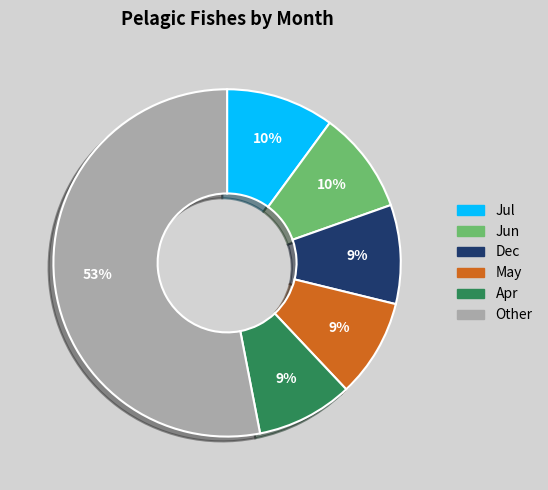

Do Dec and Jul together represent more than half of the pie?

No